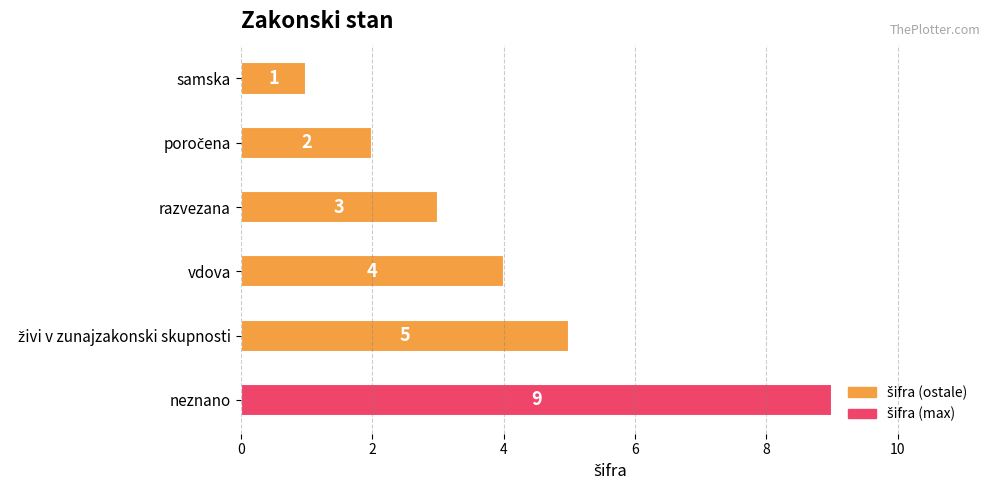

What is the sum of all values?

24